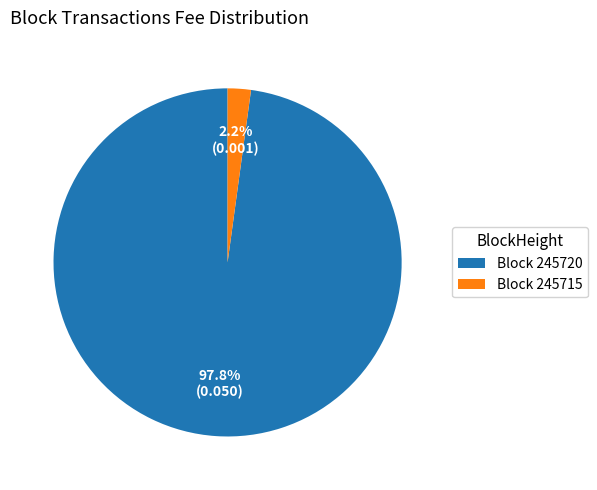

What is the smallest slice in the pie chart?

Block 245715